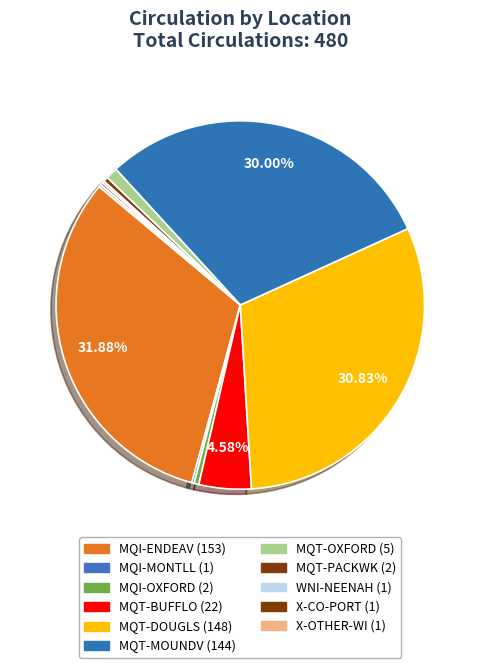

Is it true that MQI-ENDEAV is 32% of the pie?

True